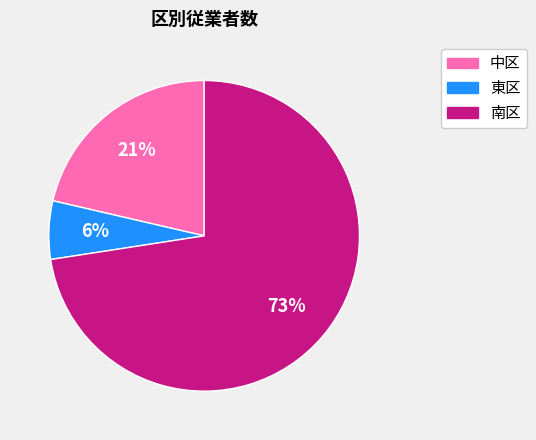

What is the ratio of the value at 中区 to the value at 南区?

0.3